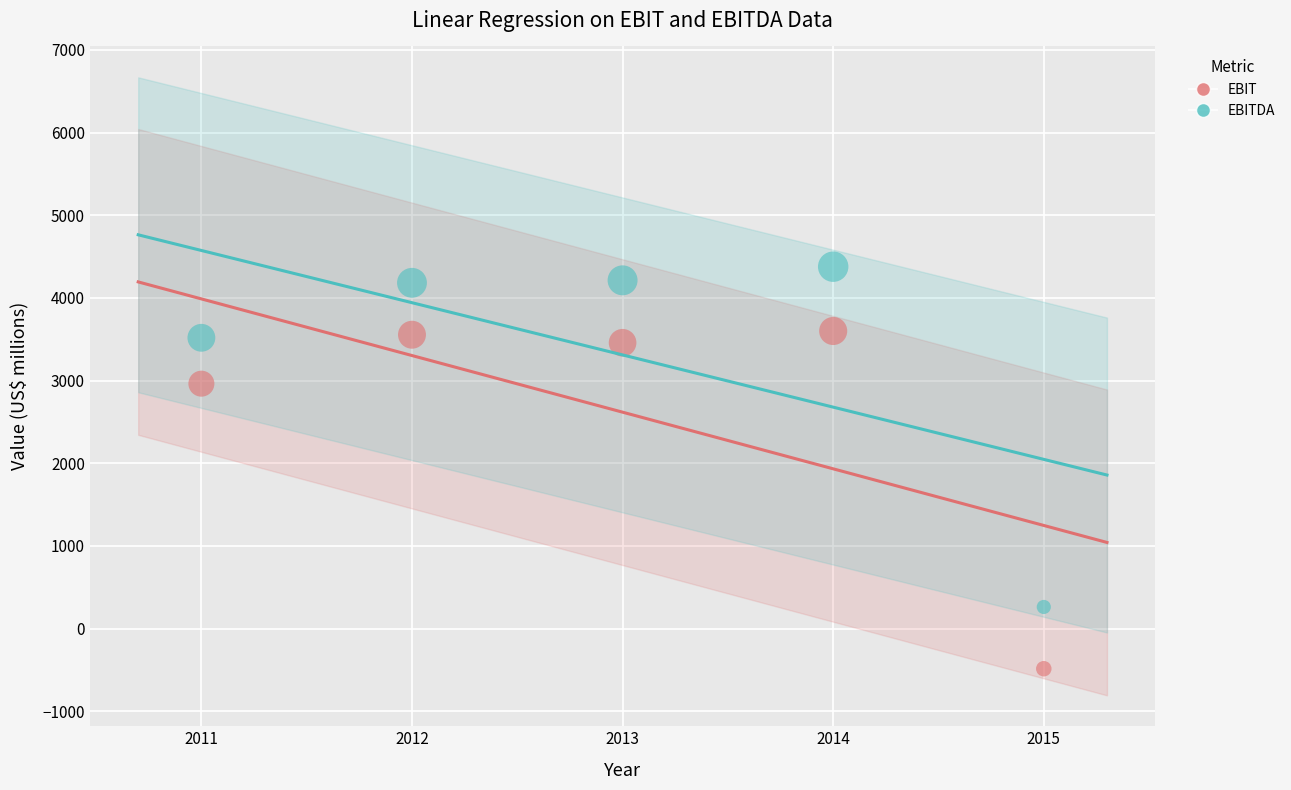

Across all series, what Y value is closest to 1945?

2962